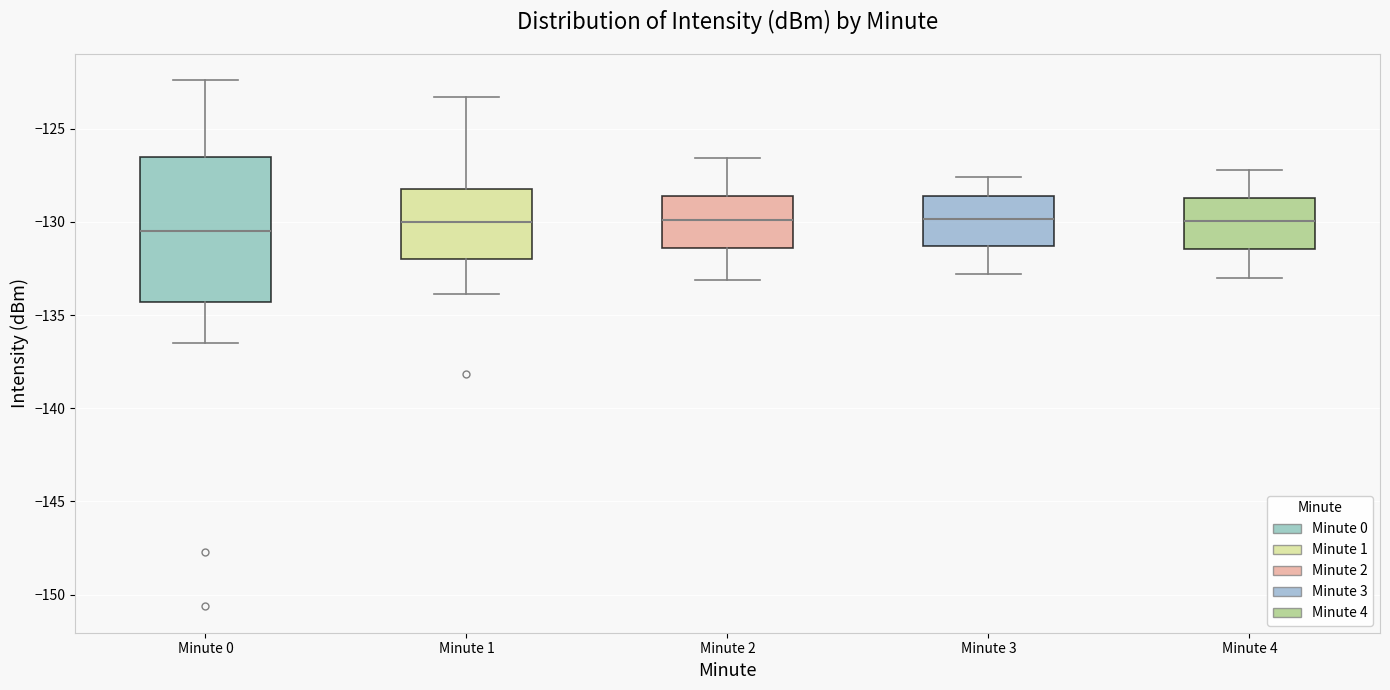

Where is the upper edge of the box for Minute 4 on the y-axis? The values are not printed on the chart, so give them approximately, as read against the axis.

-128.5